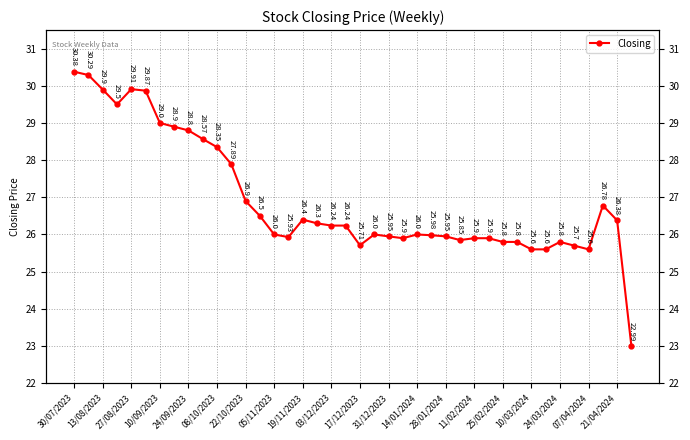

What is the difference between the maximum and minimum values?

7.4